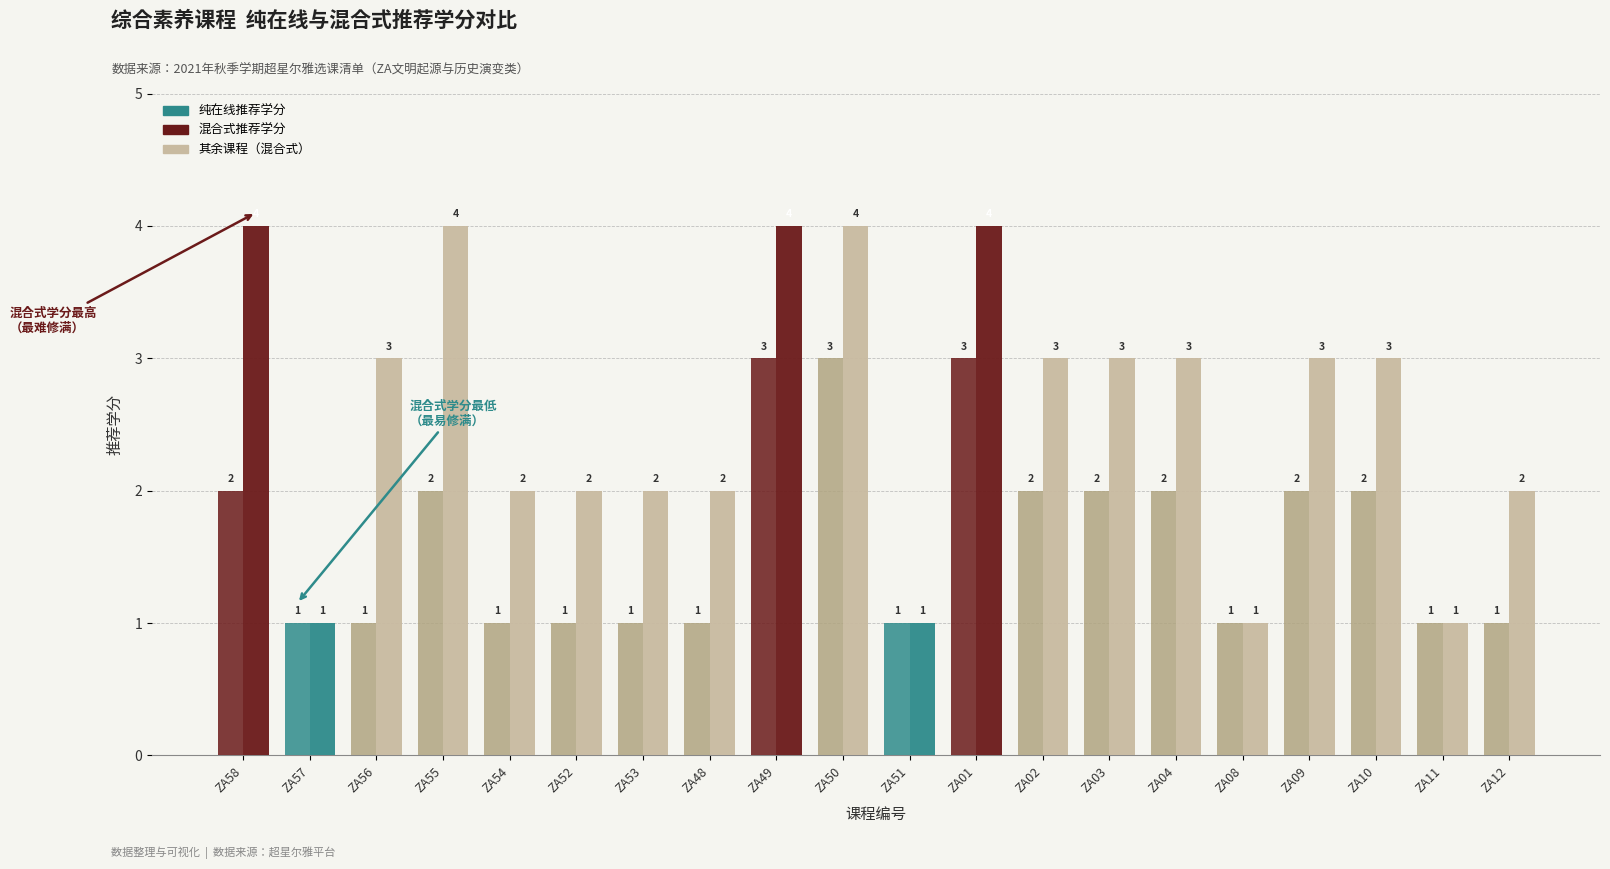

List the series in order of their overall mean, highest first.

混合式推荐学分, 纯在线推荐学分